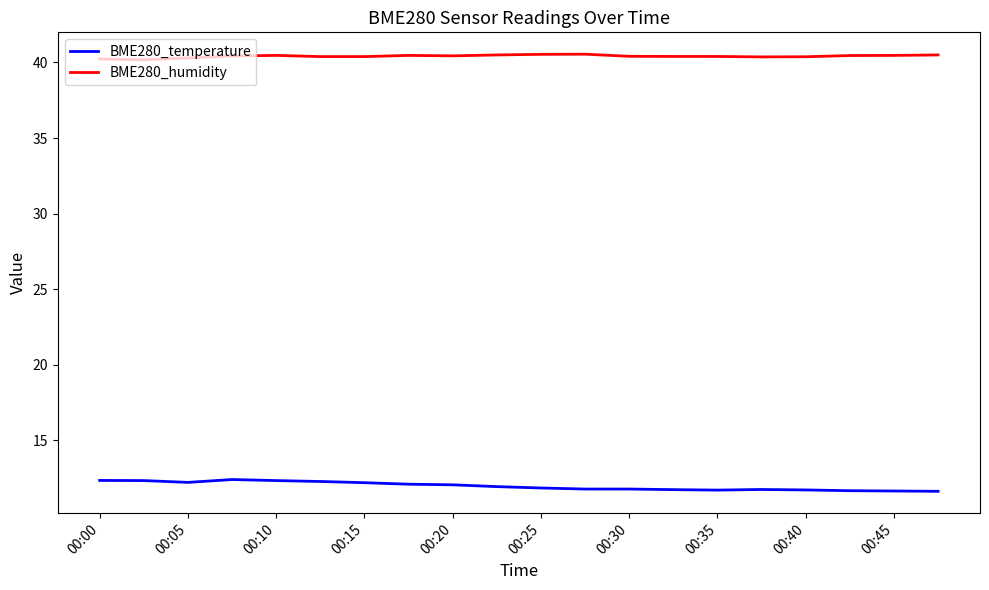

True or false: BME280_humidity and BME280_temperature cross at least once.

False